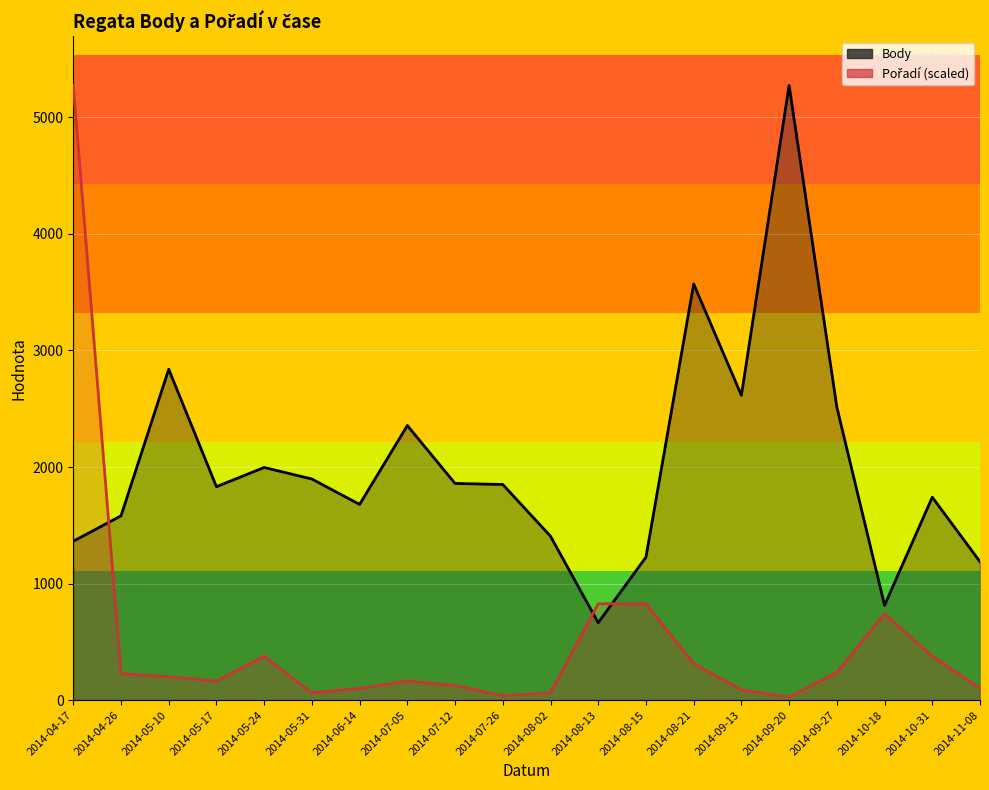

Rank the series by their average value, from lowest to highest.

Pořadí (scaled), Body